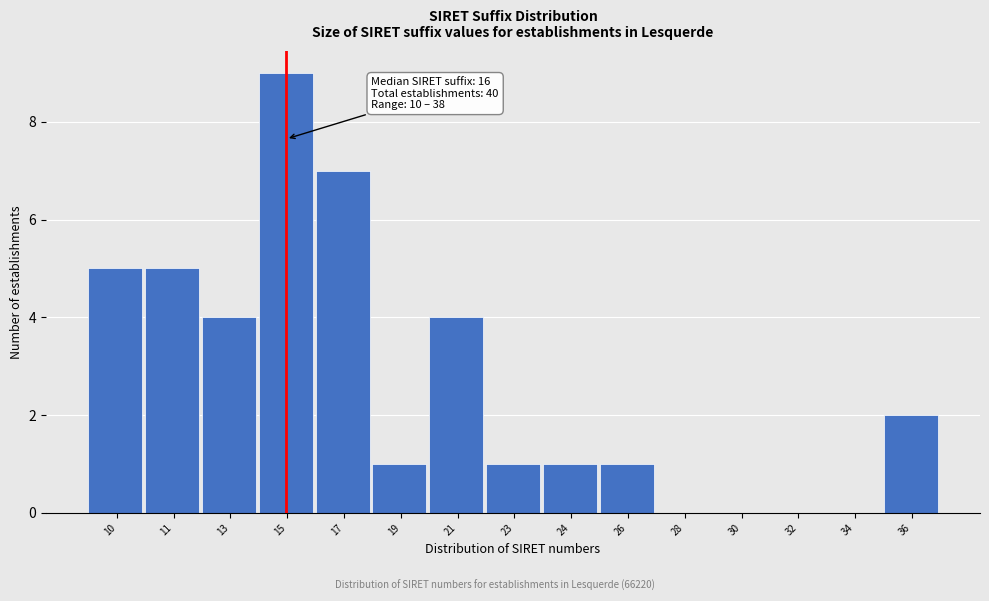

Reading right to left, list all the values displayed in this chart.

36=2	34=0	32=0	30=0	28=0	26=1	24=1	23=1	21=4	19=1	17=7	15=9	13=4	11=5	10=5